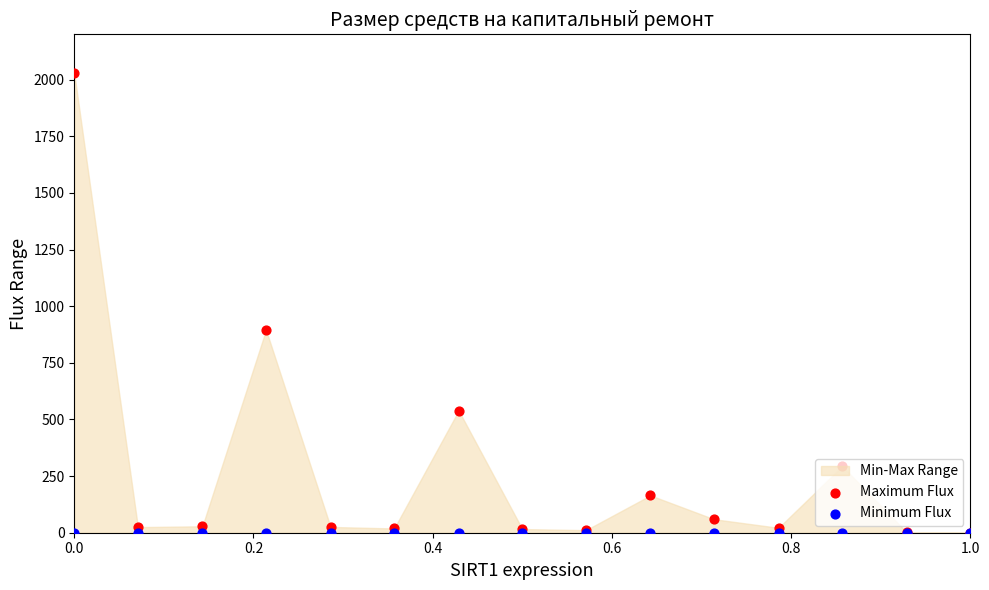

Which series has the largest total across all categories?

Maximum Flux